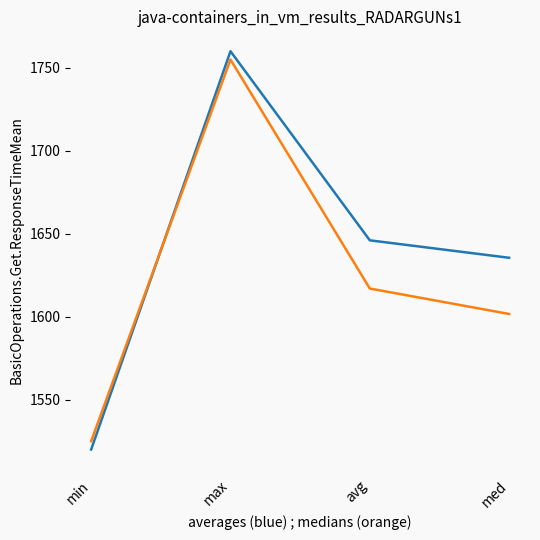

What is the total value across all series at med?

3237.2